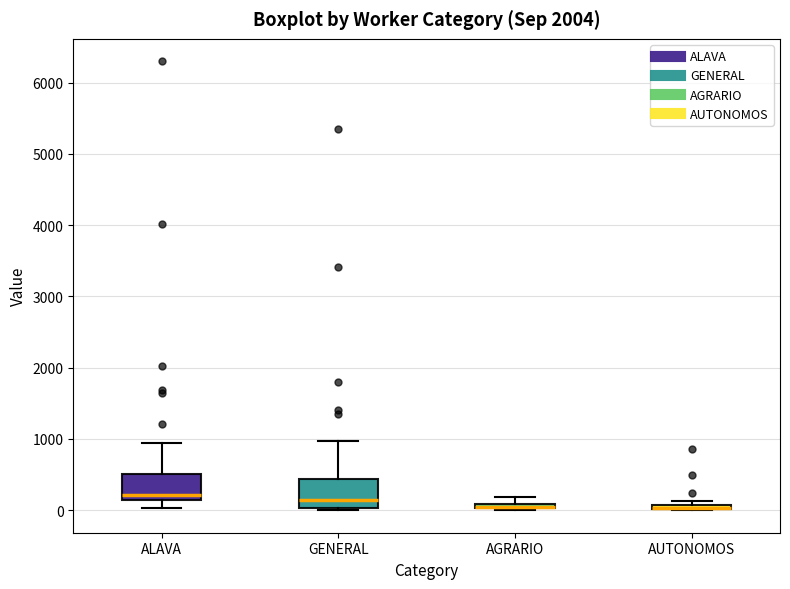

Where is the lower edge of the box for AGRARIO on the y-axis? The values are not printed on the chart, so give them approximately, as read against the axis.

0